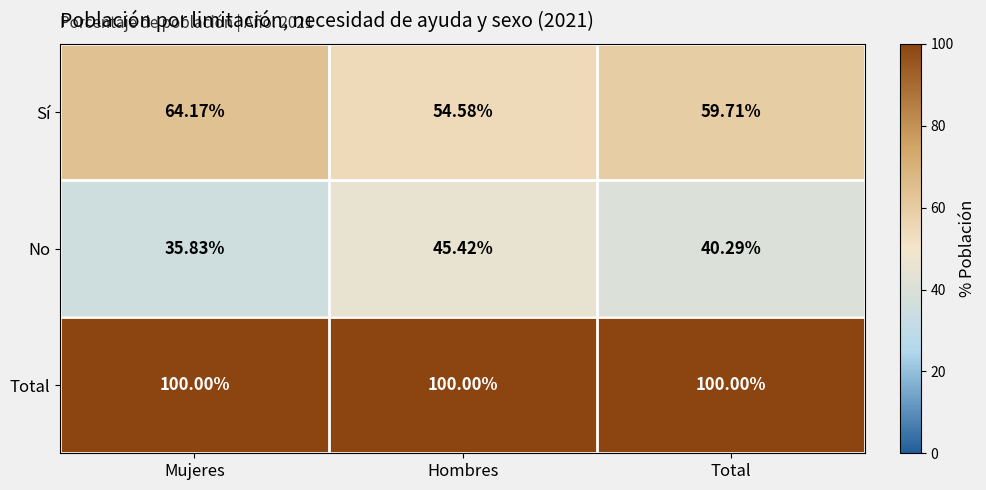

Which category has the lowest value across all series?

Mujeres